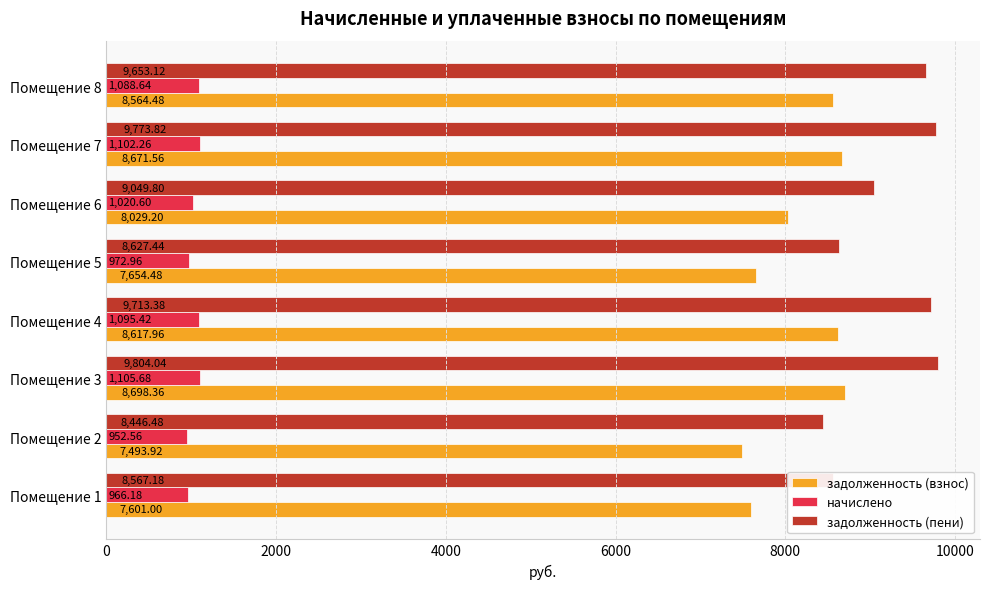

At how many categories does at least one series exceed 8401?

8